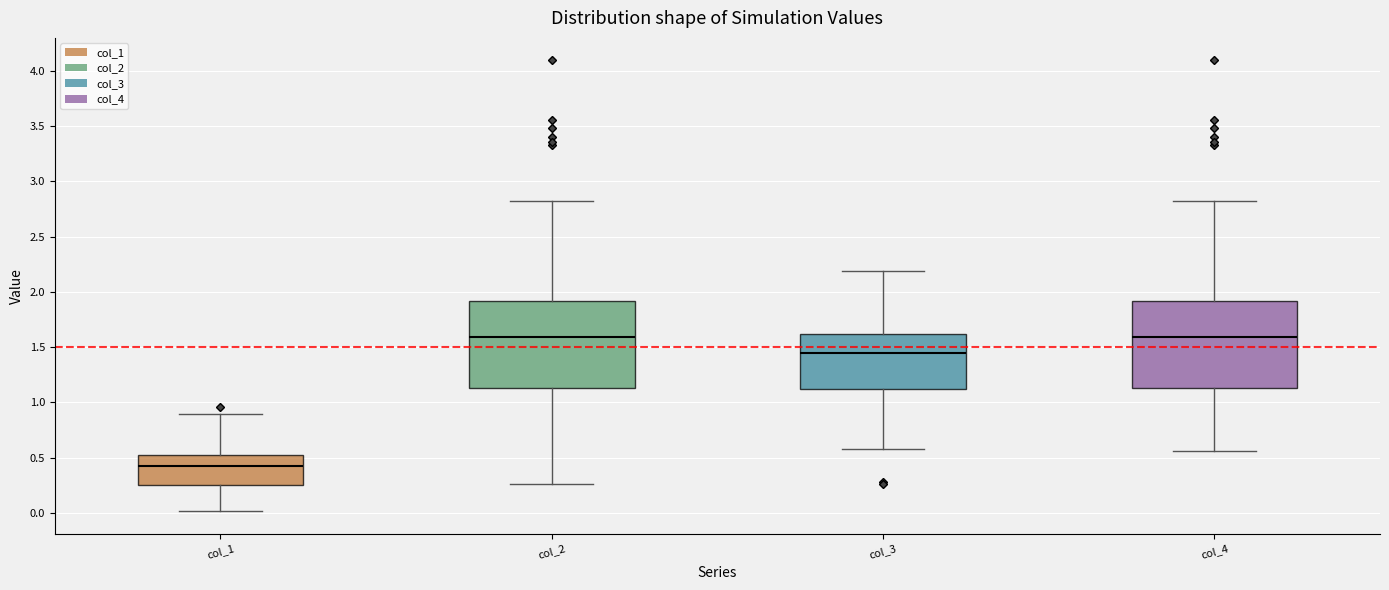

Where does the median line of the box for col_4 sit on the y-axis? The values are not printed on the chart, so give them approximately, as read against the axis.

1.60